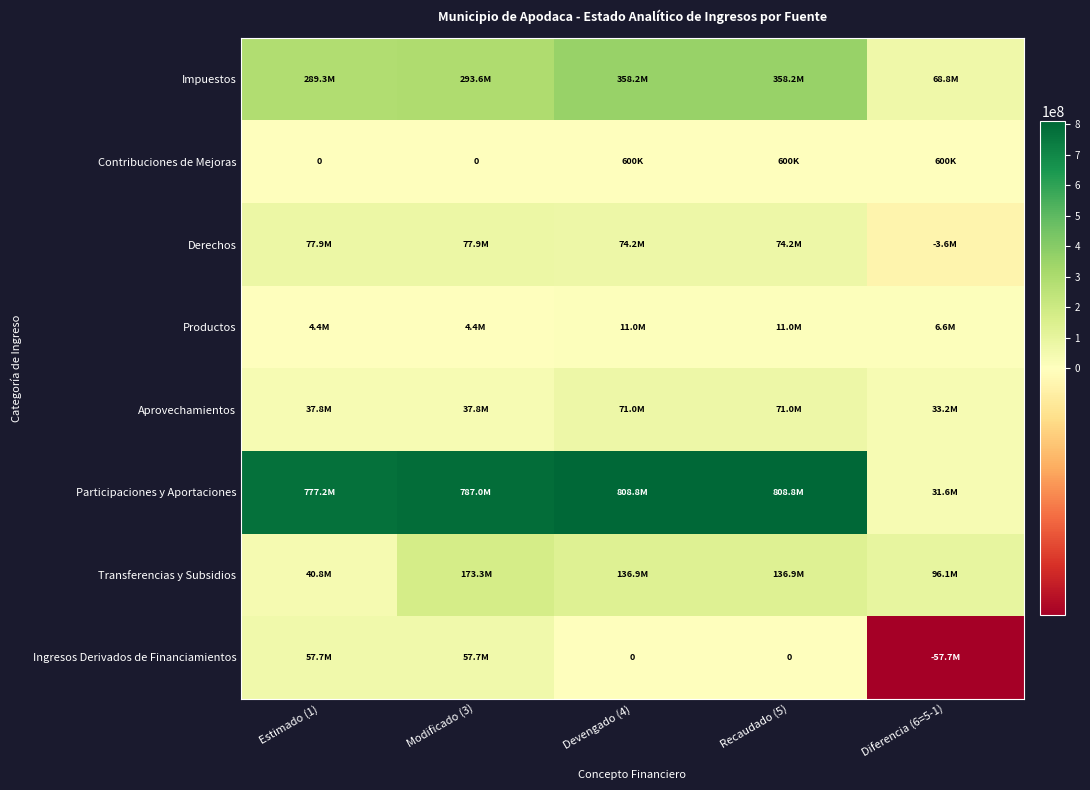

Is it true that Participaciones y Aportaciones equals 808756998.5 at Recaudado (5)?

True